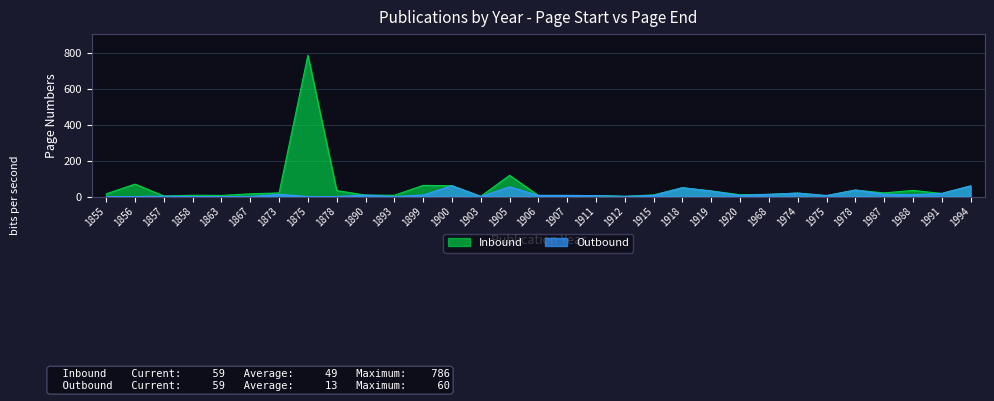

Reading right to left, list all the values displayed in this chart.

Inbound: 59	17	34	20	36	5	19	12	10	31	49	9	1	5	6	6	118	1	60	62	7	8	33	786	20	15	6	7	3	69	15
Outbound: 59	17	10	13	36	5	19	12	6	30	49	6	1	5	6	6	54	0	60	8	0	8	0	0	12	0	0	0	2	0	0